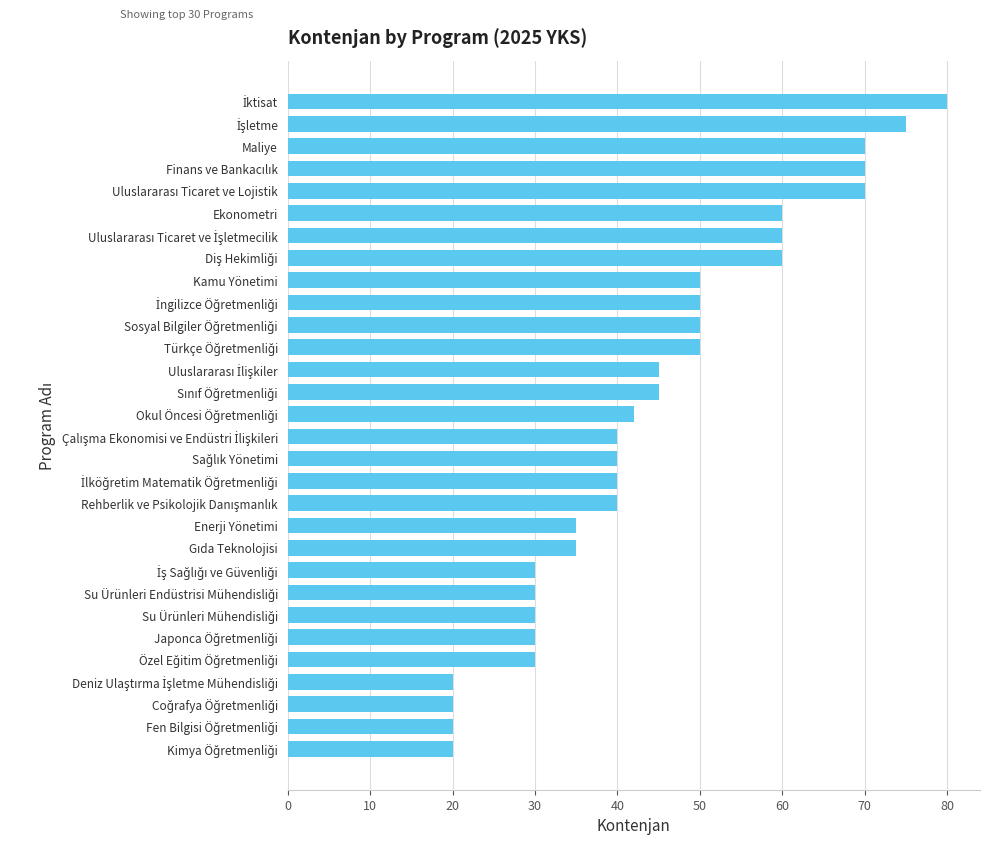

What is the value of the 27th bar from the top?

20